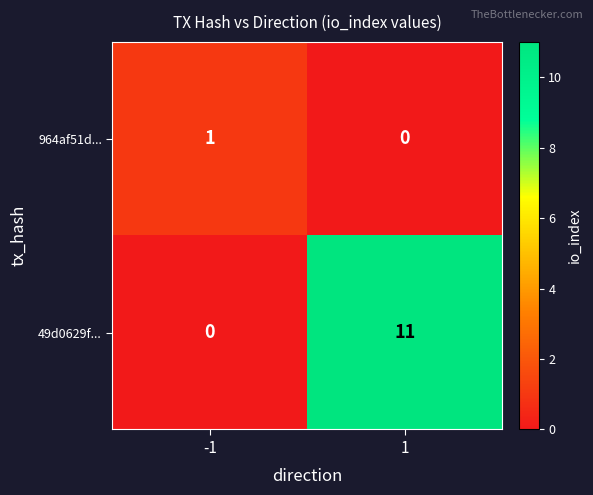

Reading left to right, transcribe all the data shown in this chart.

964af51d...: 1	0
49d0629f...: 0	11